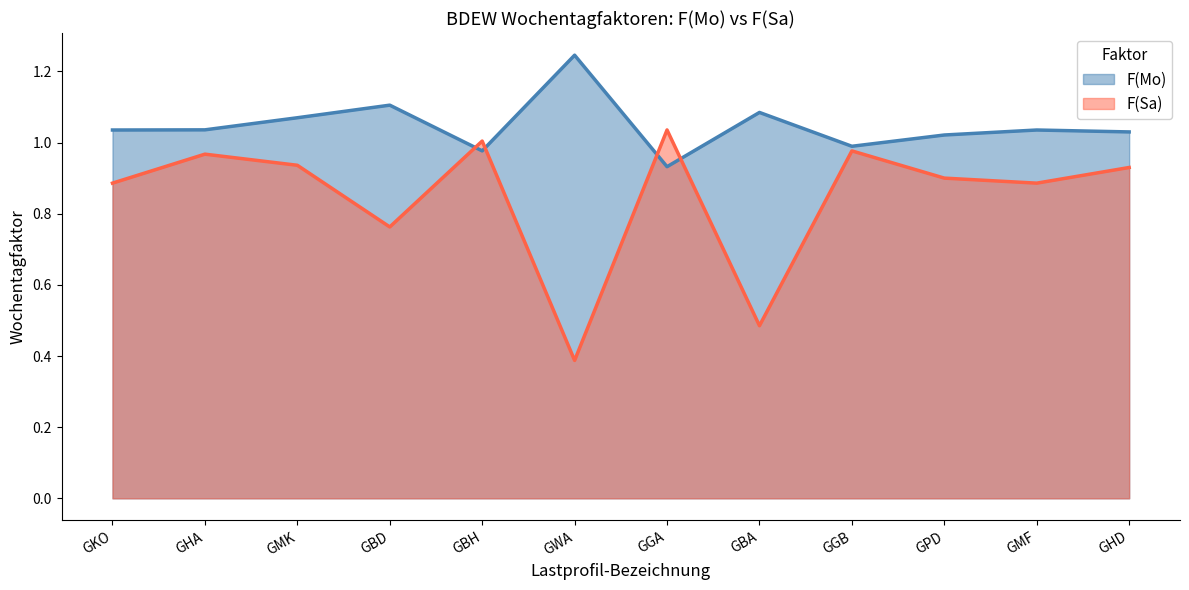

Is the value of F(Mo) at GHA greater than the value of F(Sa) at GPD?

Yes